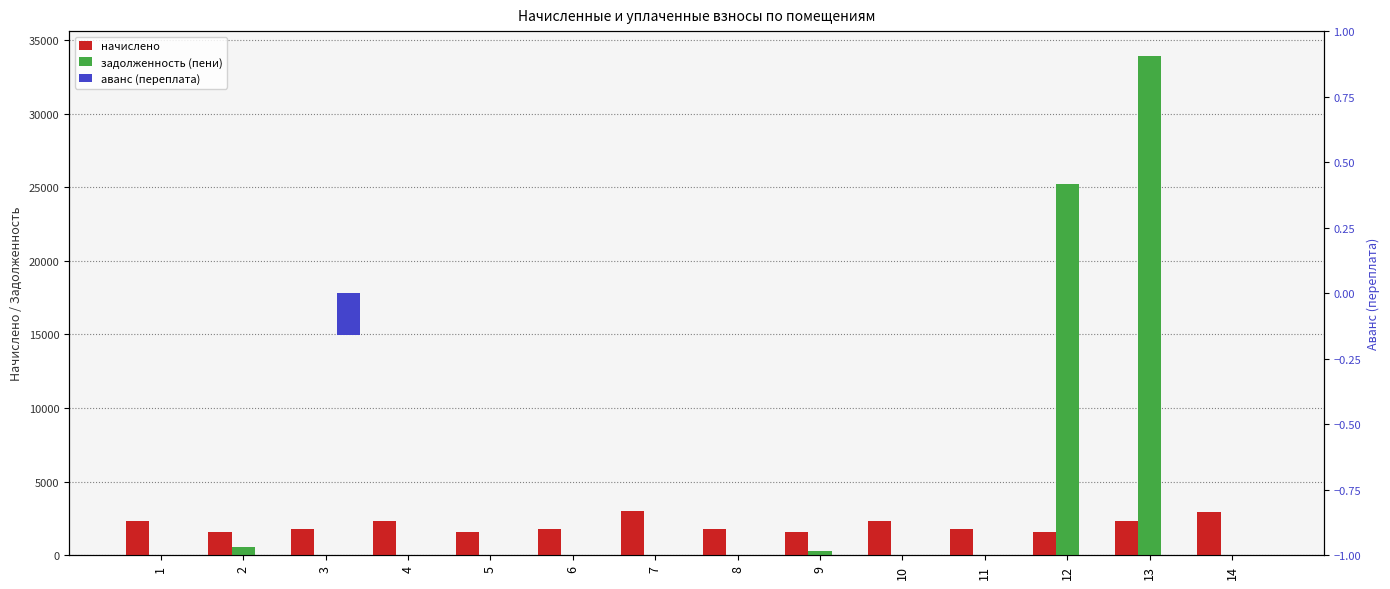

The value of аванс (переплата) at 12 is -0.1. True or false?

False